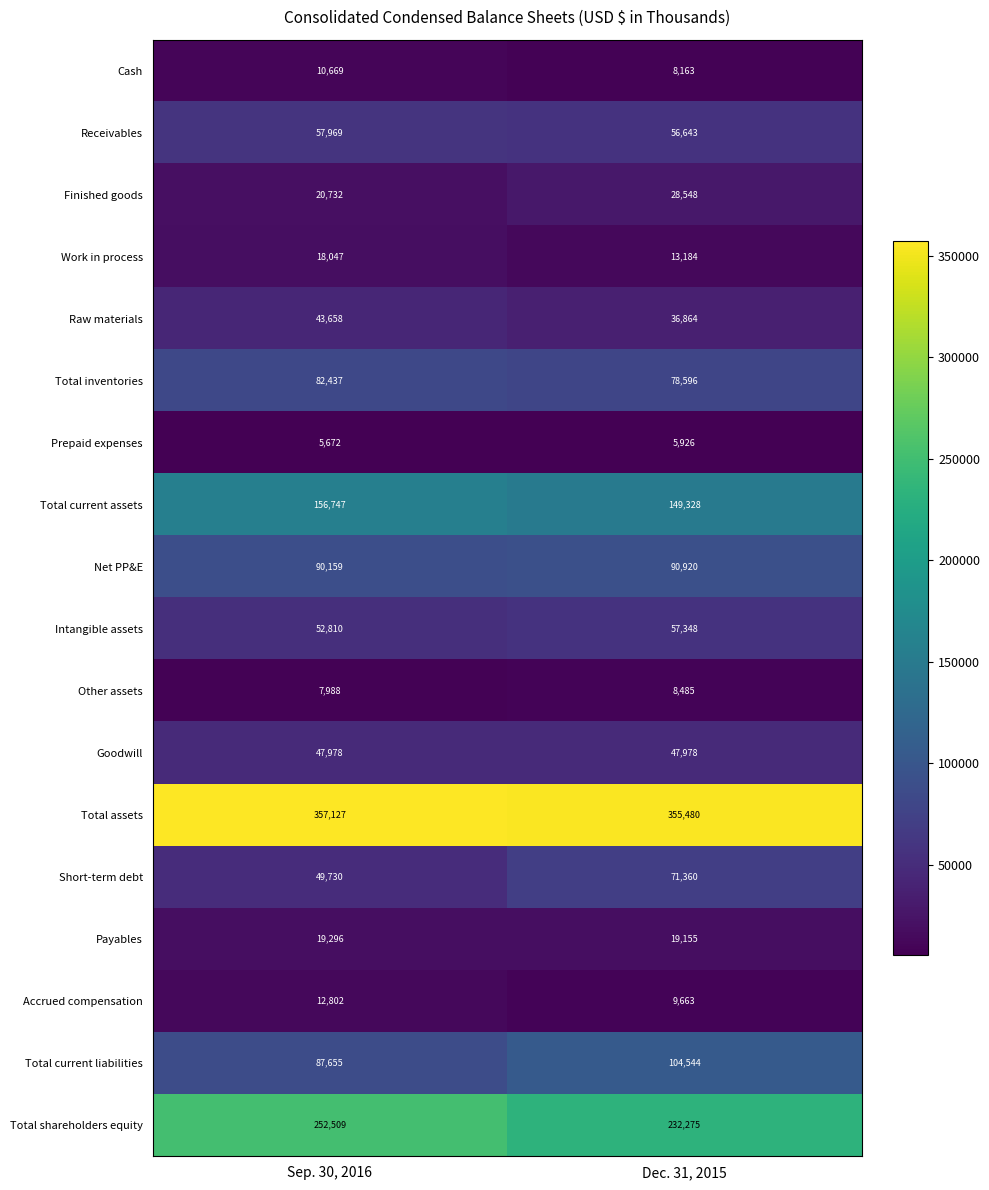

Which series changed the most between Sep. 30, 2016 and Dec. 31, 2015?

Short-term debt